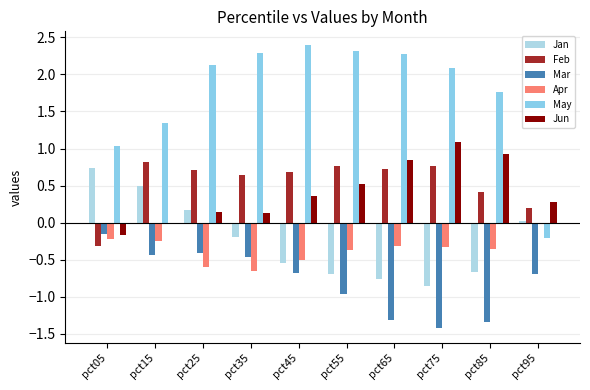

What is the difference between the highest and lowest values at pct25?

2.7